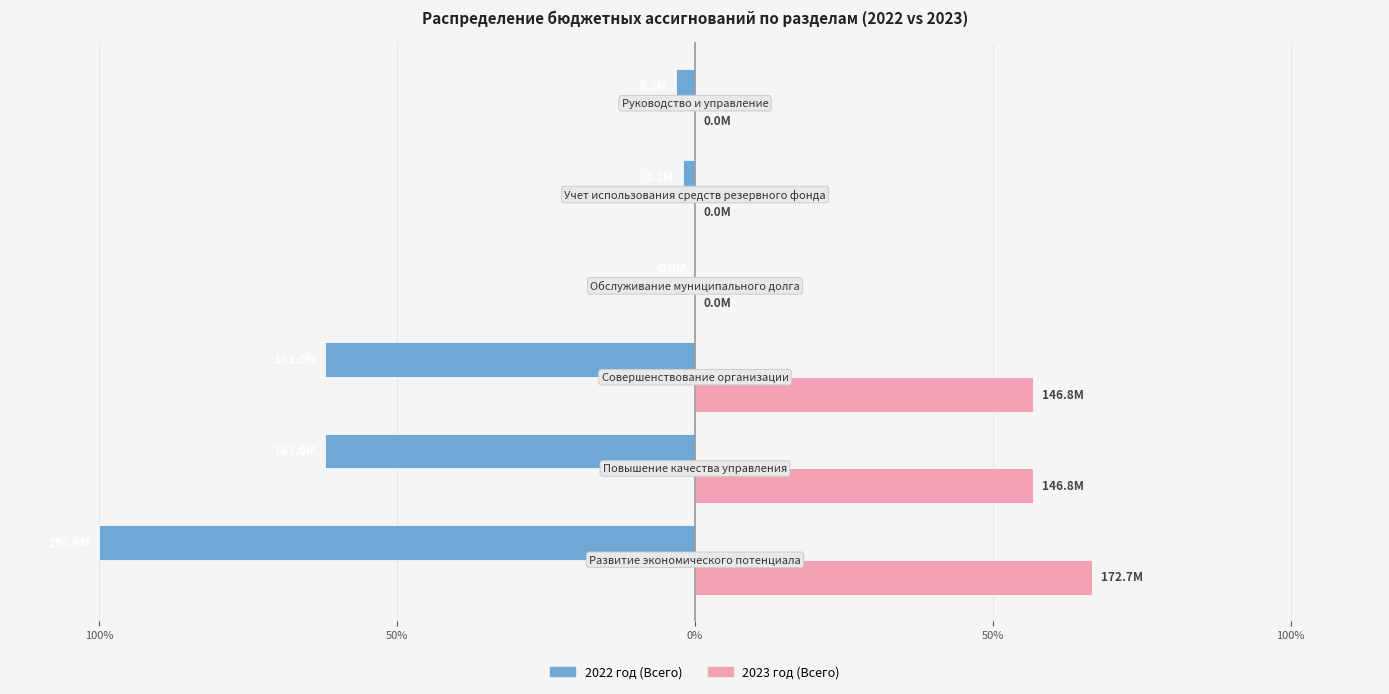

Reading left to right, what are all the values shown in this chart?

2022 год (Всего): -100.0	-62.2	-62.2	-0.0	-2.0	-3.2
2023 год (Всего): 66.7	56.7	56.7	0.0	0.0	0.0